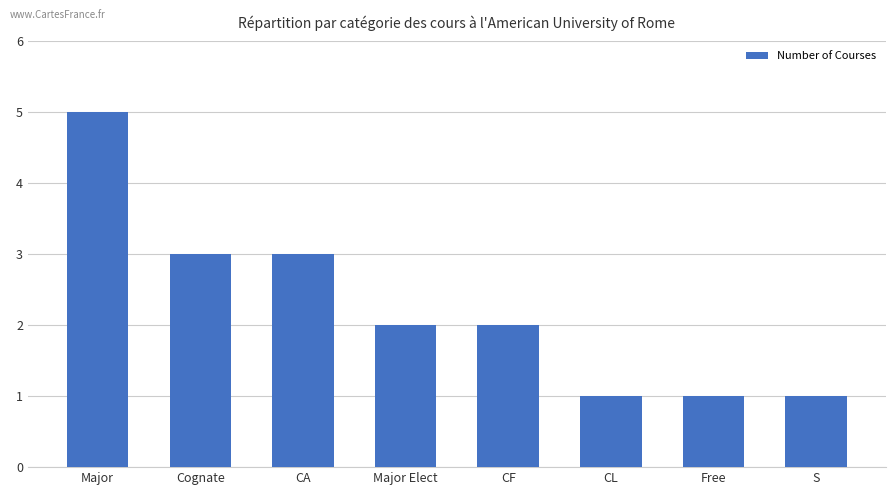

What is the label of the 8th bar from the left?

S